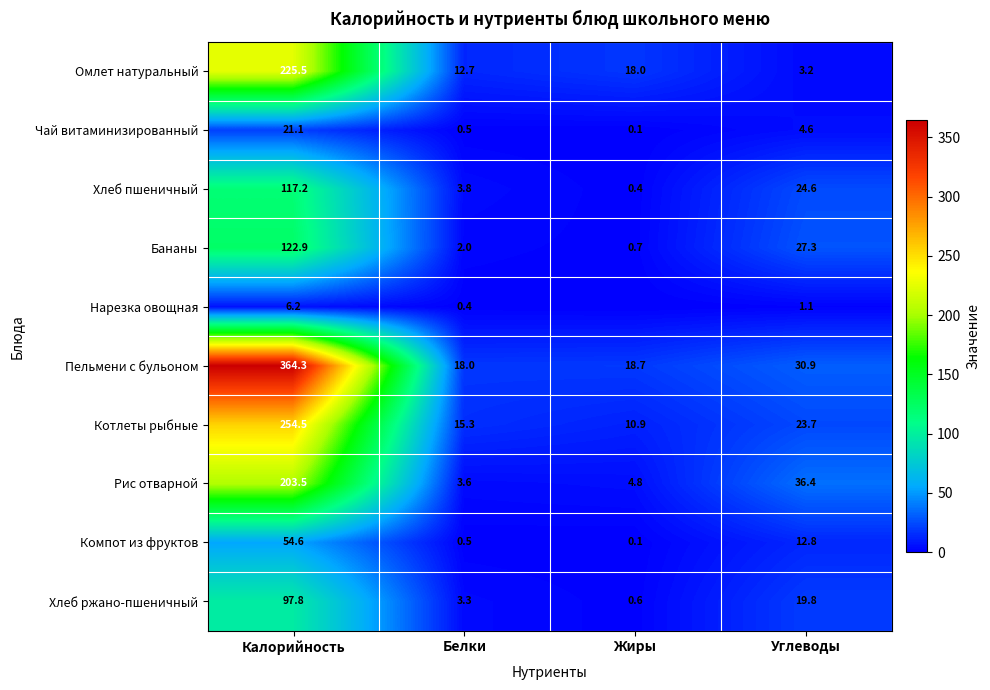

The value of Омлет натуральный at Белки is 4.3. True or false?

False